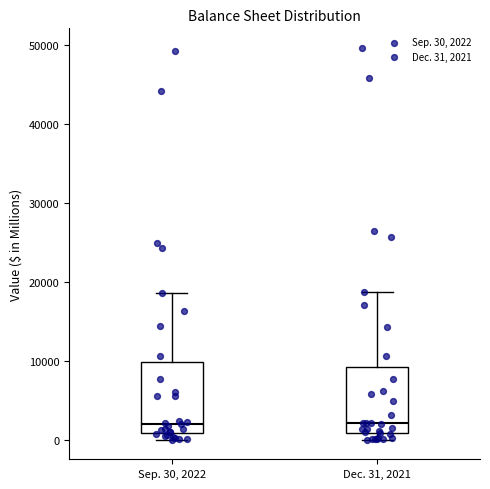

Reading left to right, read every box against the y-axis: the position of its median line, the range the box covers, and the ends of its whiskers. The values are not printed on the chart, so give them approximately, as read against the axis.

Sep. 30, 2022: median 2000, box 1000 to 10000, whiskers 0 to 19000
Dec. 31, 2021: median 2000, box 1000 to 9000, whiskers 0 to 19000